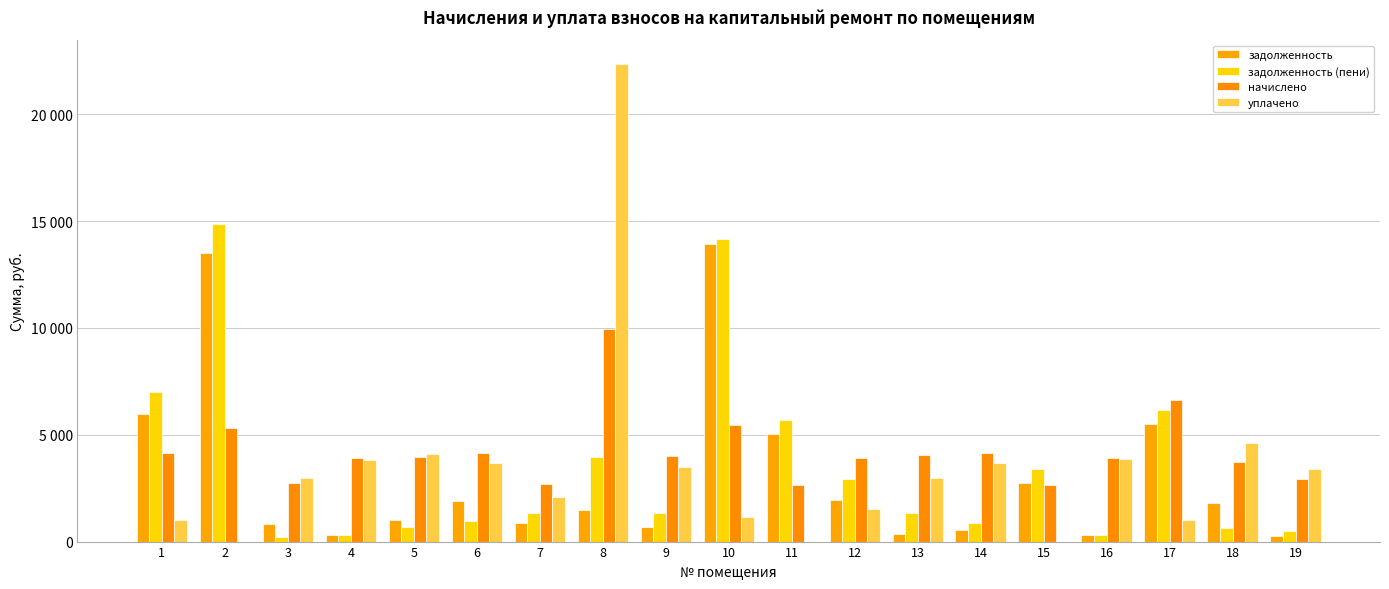

Does the chart contain stacked bars?

No